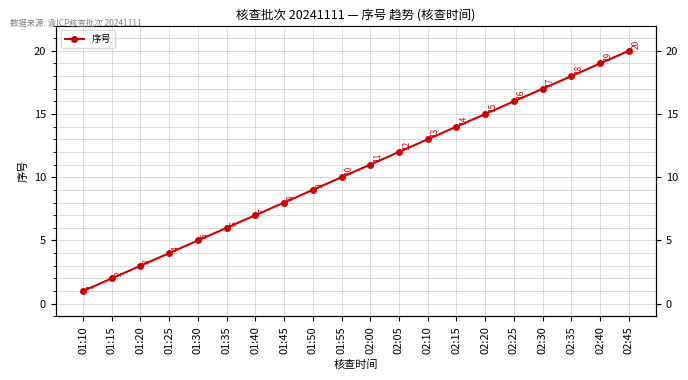

What is the label of the 12th point from the left?

02:05